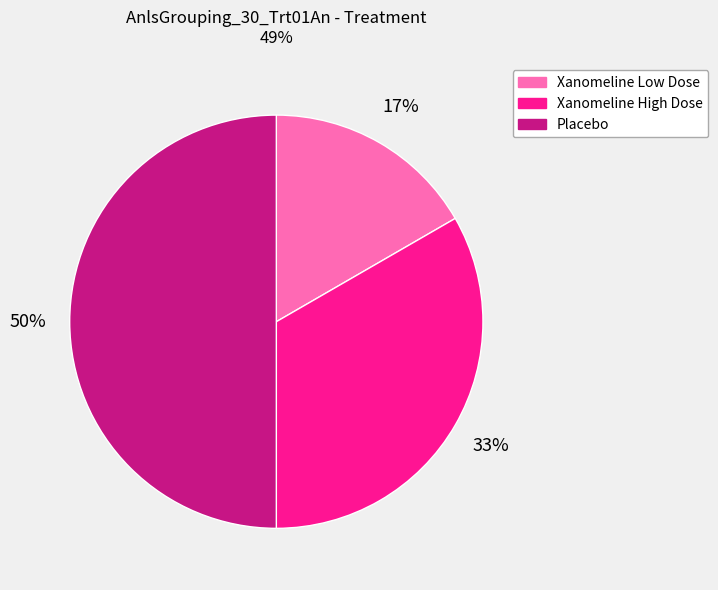

Which has a higher value, Xanomeline Low Dose or Placebo?

Placebo